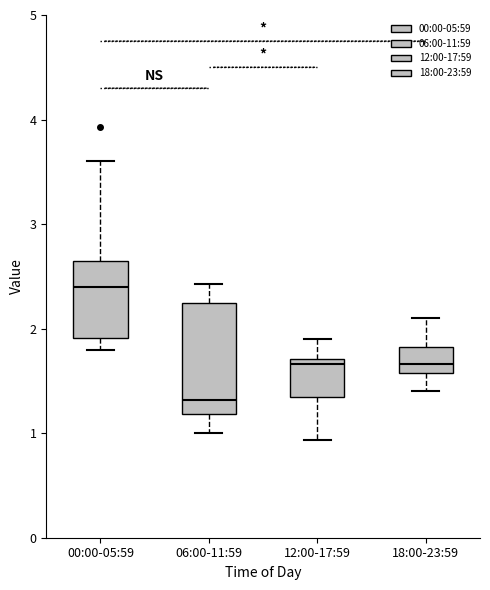

Which box has the highest median line?

00:00-05:59